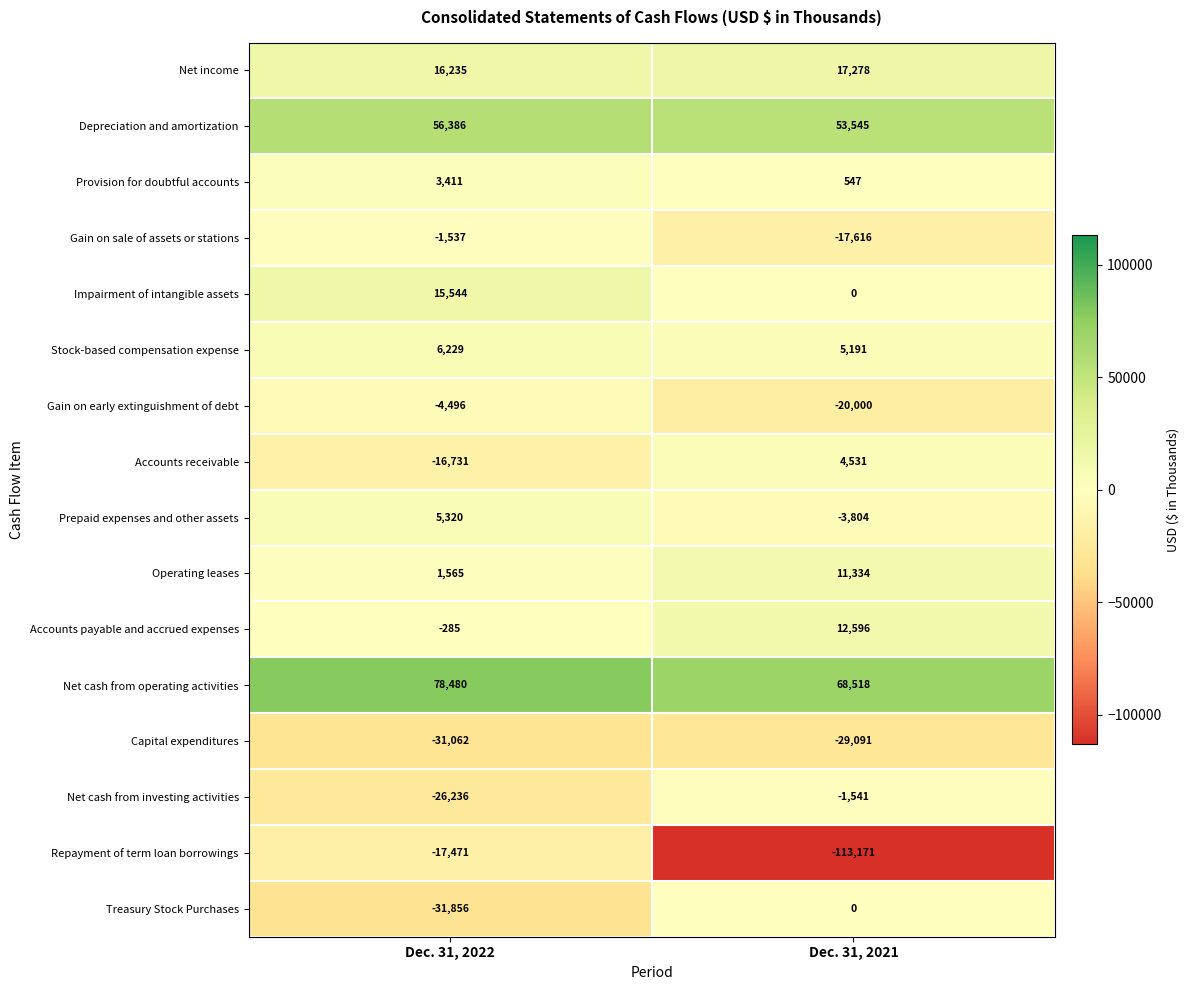

What value does the Net cash from operating activities series have at Dec. 31, 2022, to the nearest 100?

78500